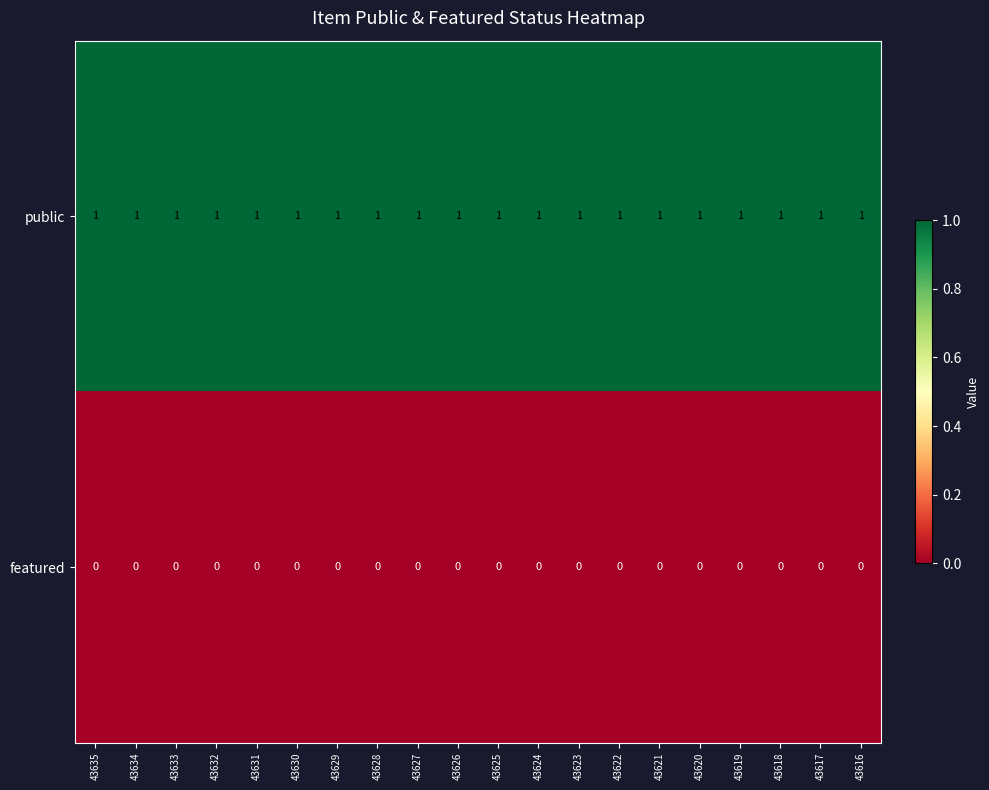

Is it true that public equals 2 at 43625?

False